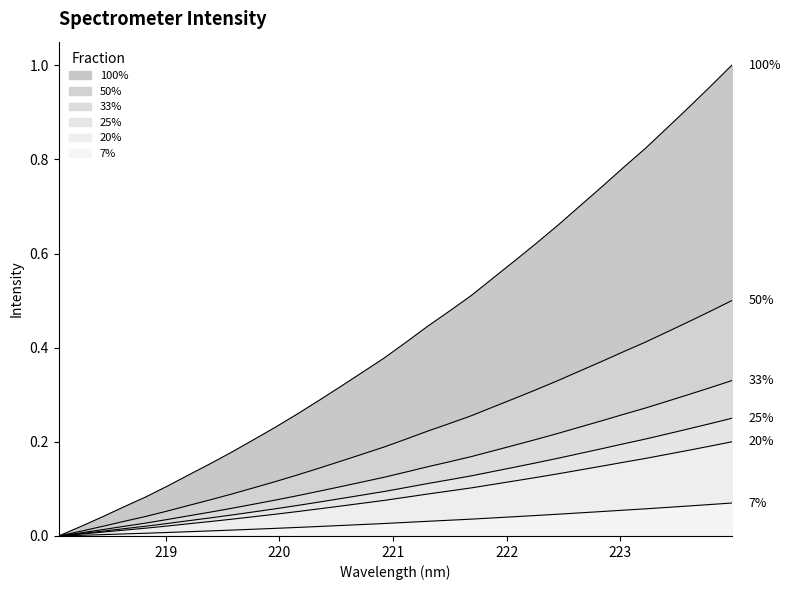

How many lines are shown in the chart?

1